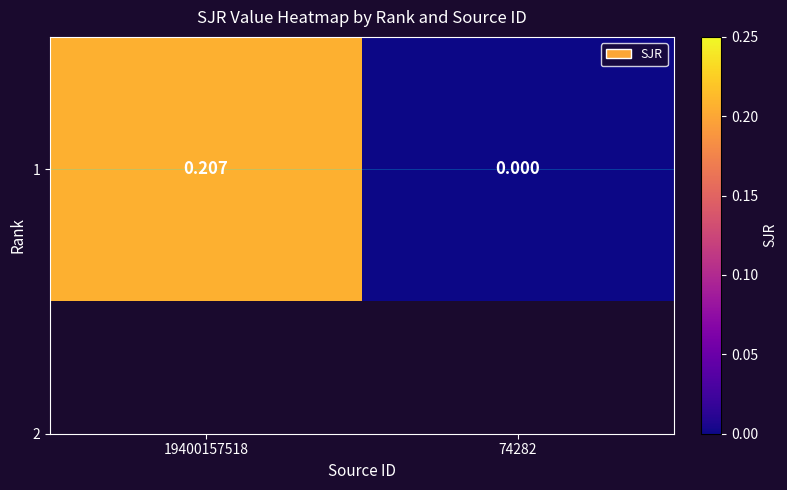

Which category has the highest value across all series?

19400157518